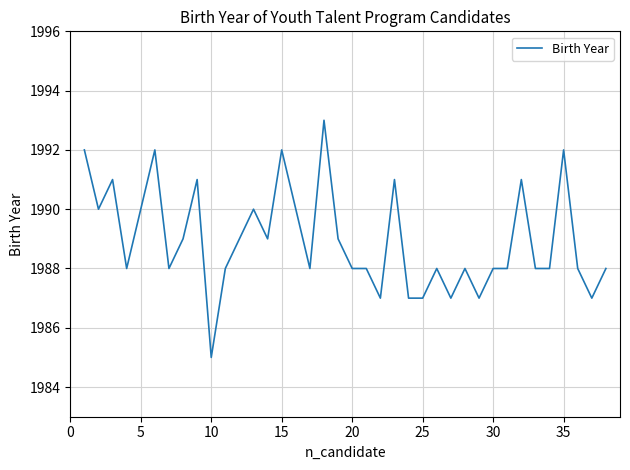

What is the difference between the maximum and minimum values?

8